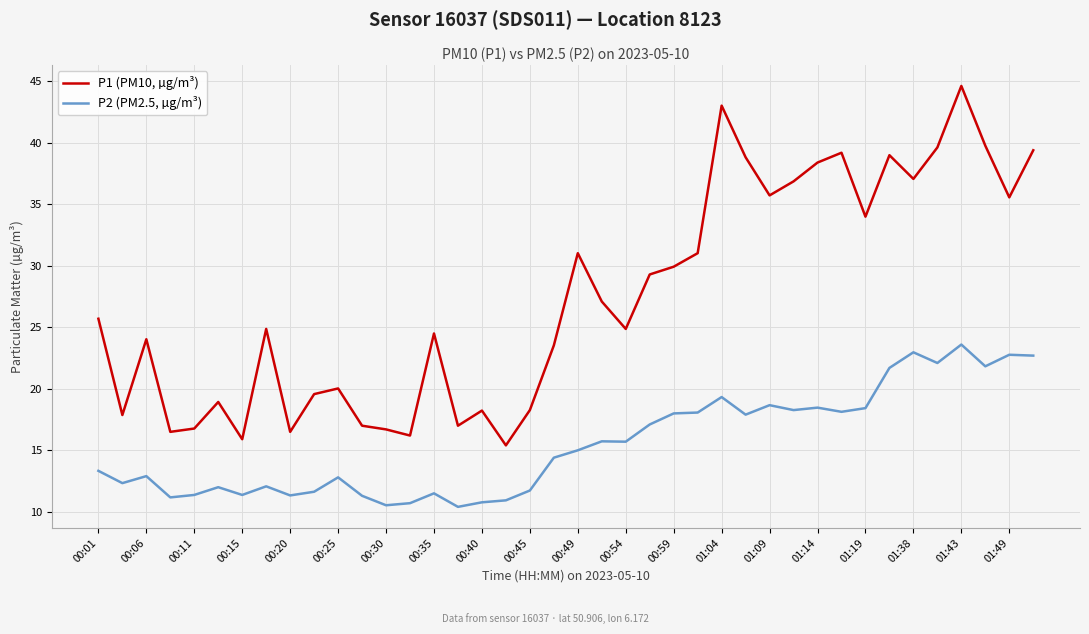

Which series has the largest total across all categories?

P1 (PM10, µg/m³)